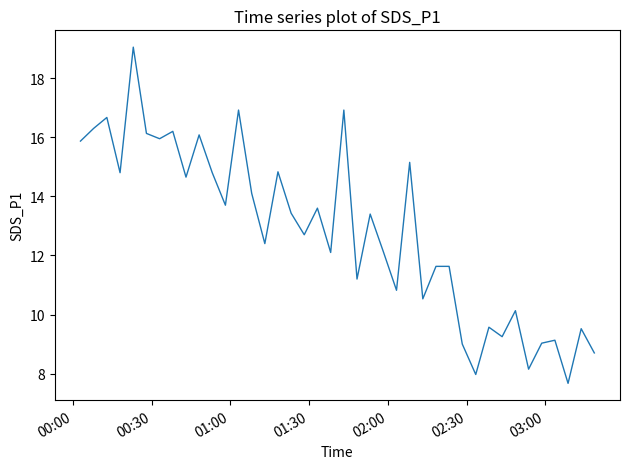

Is this an area chart (filled region under the line)?

No